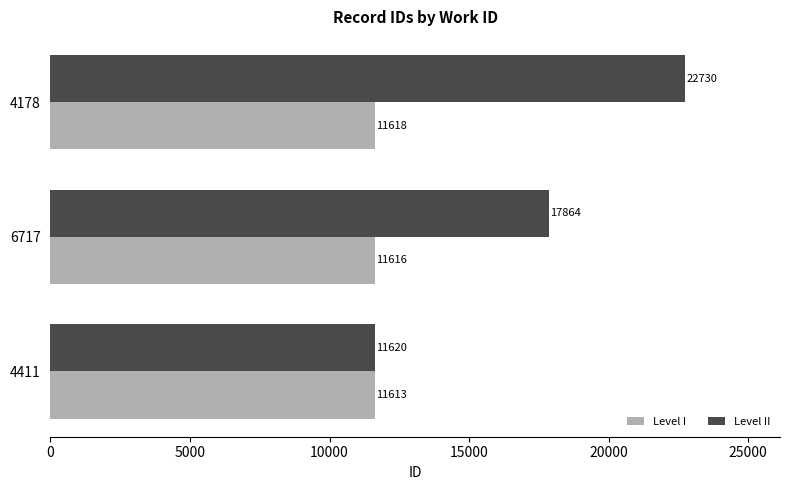

What is the sum of all Level II values?

52214